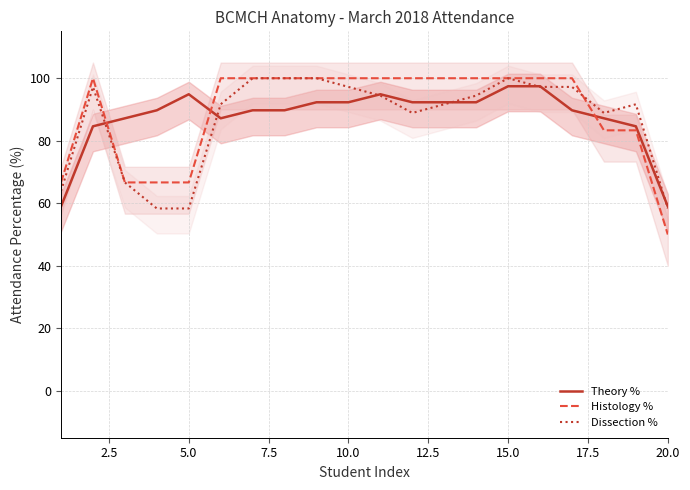

What is the approximate value of Dissection % at 5.0?

58.3